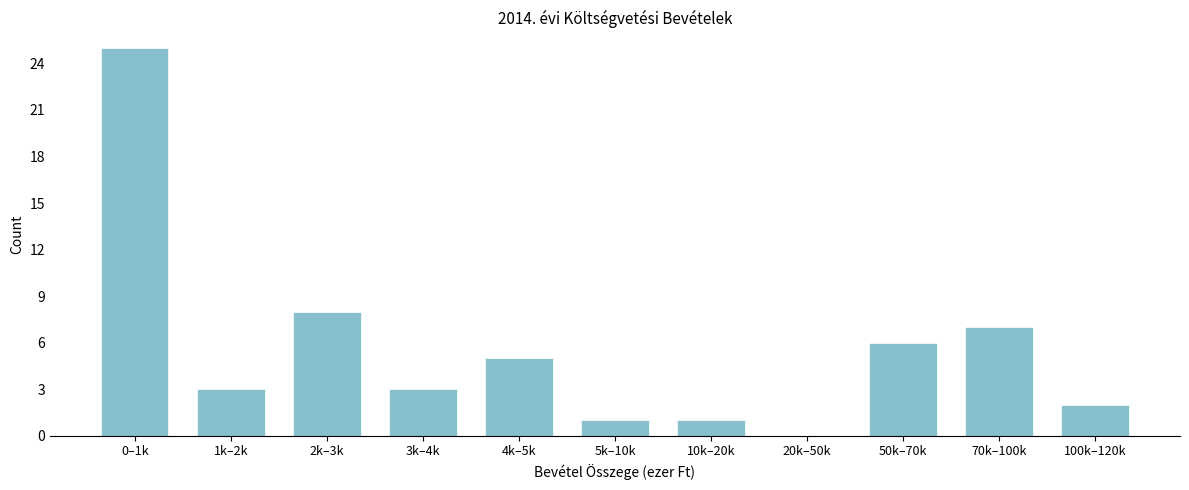

Reading left to right, extract all data points from this chart.

0–1k=25	1k–2k=3	2k–3k=8	3k–4k=3	4k–5k=5	5k–10k=1	10k–20k=1	20k–50k=0	50k–70k=6	70k–100k=7	100k–120k=2